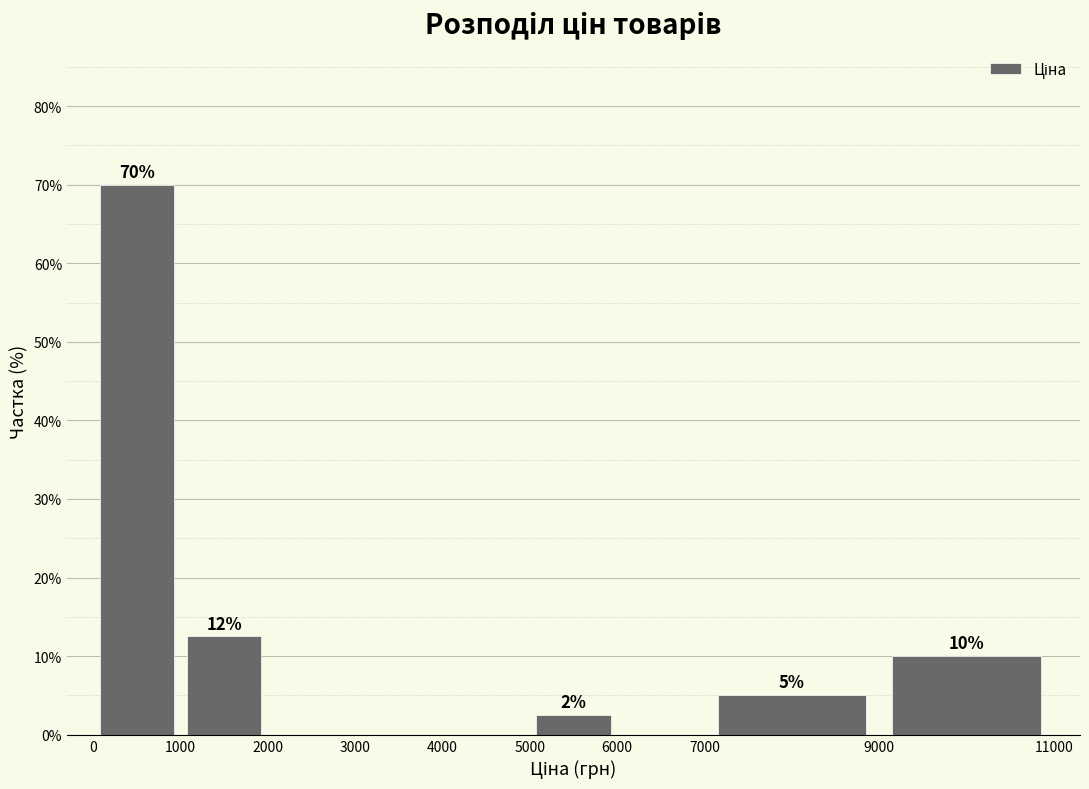

Over which range of the x-axis is the bar tallest?

0 to 1000